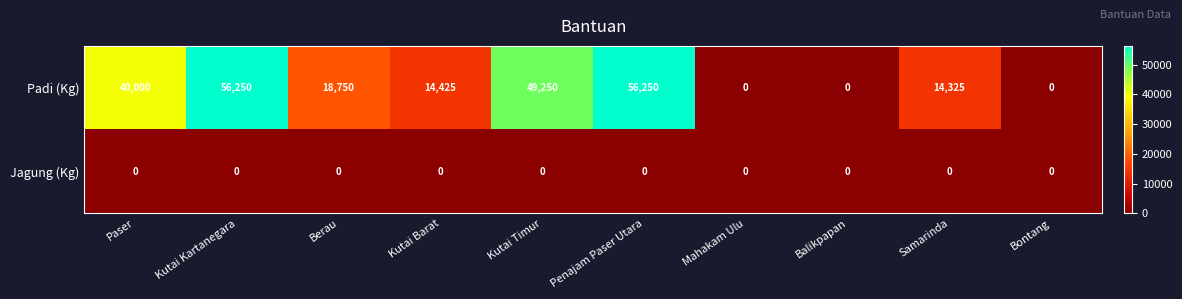

What is the difference between the maximum and second lowest values in the Padi (Kg) series?

56250